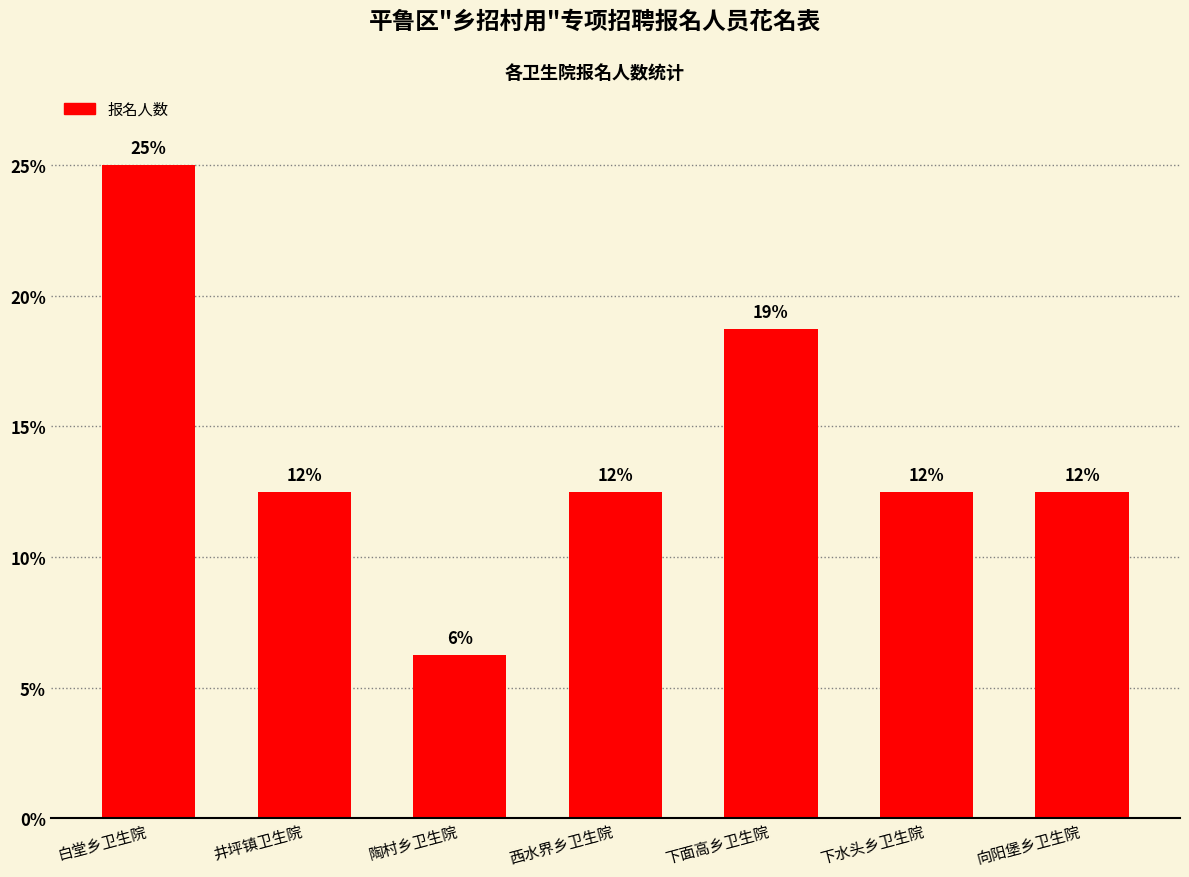

What is the value of the 1st bar from the left?

25.0